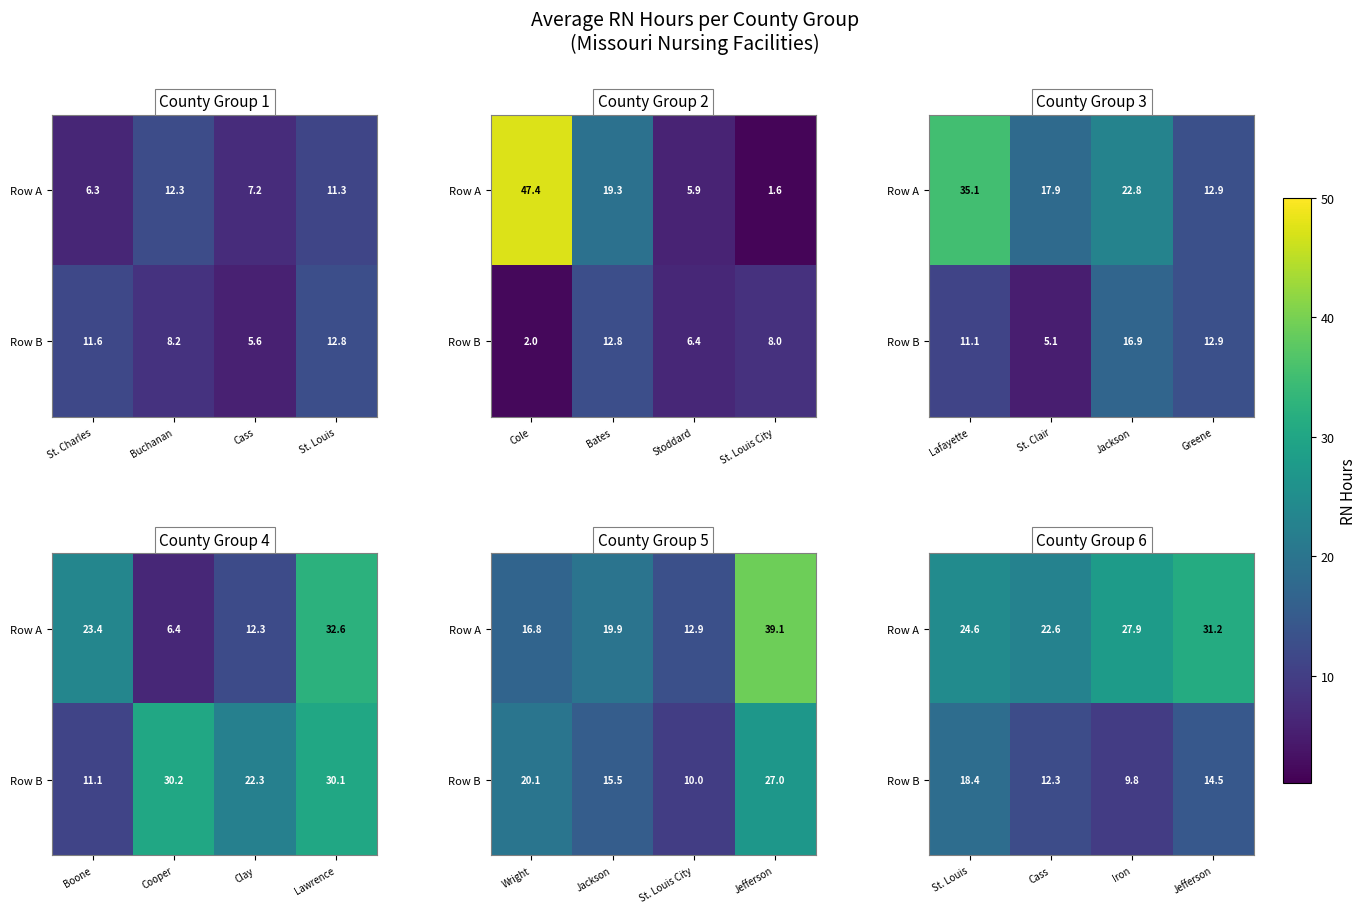

What is the difference between the second highest and second lowest values in the Row B series?

2.2